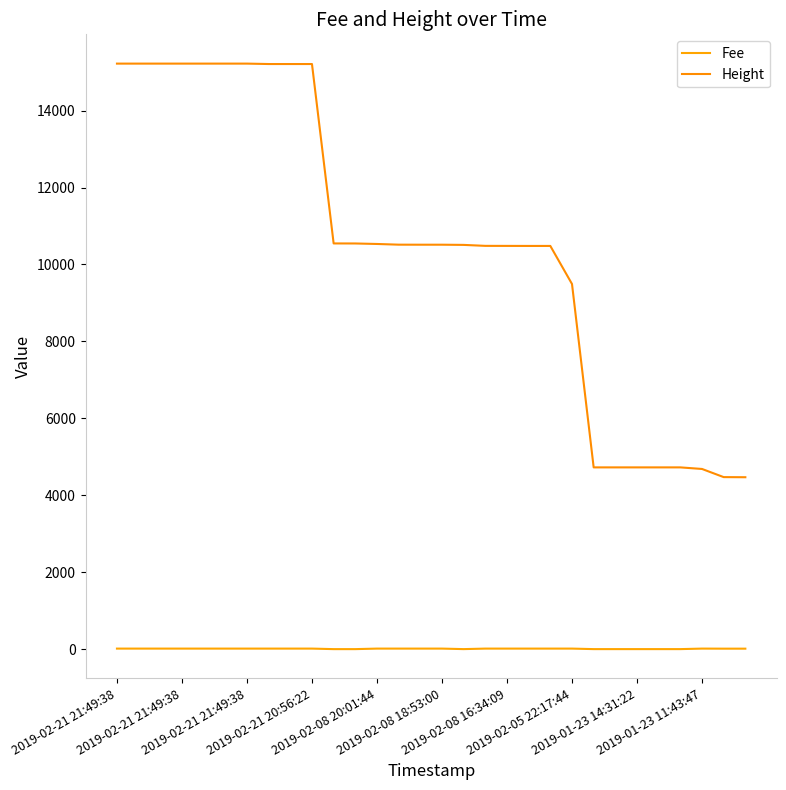

How many lines are shown in the chart?

2